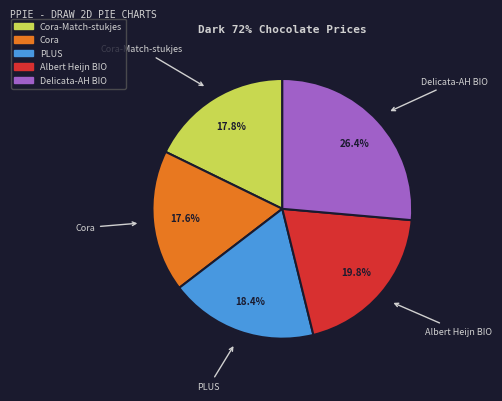

Is there any slice that represents more than half of the pie?

No